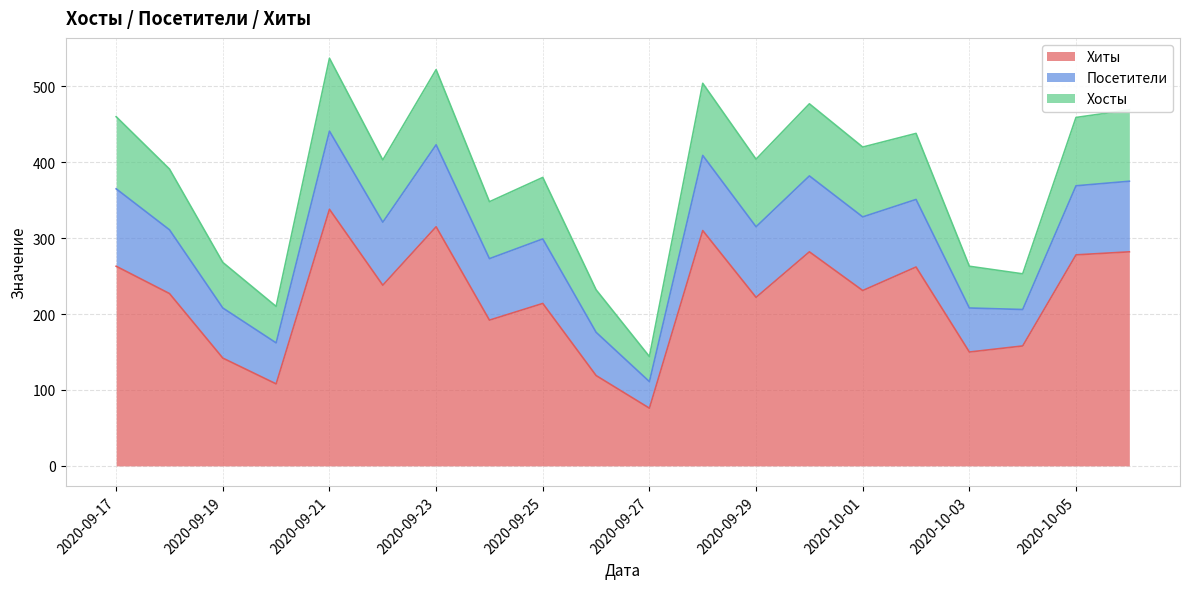

Which label corresponds to the largest value in the chart?

2020-09-21